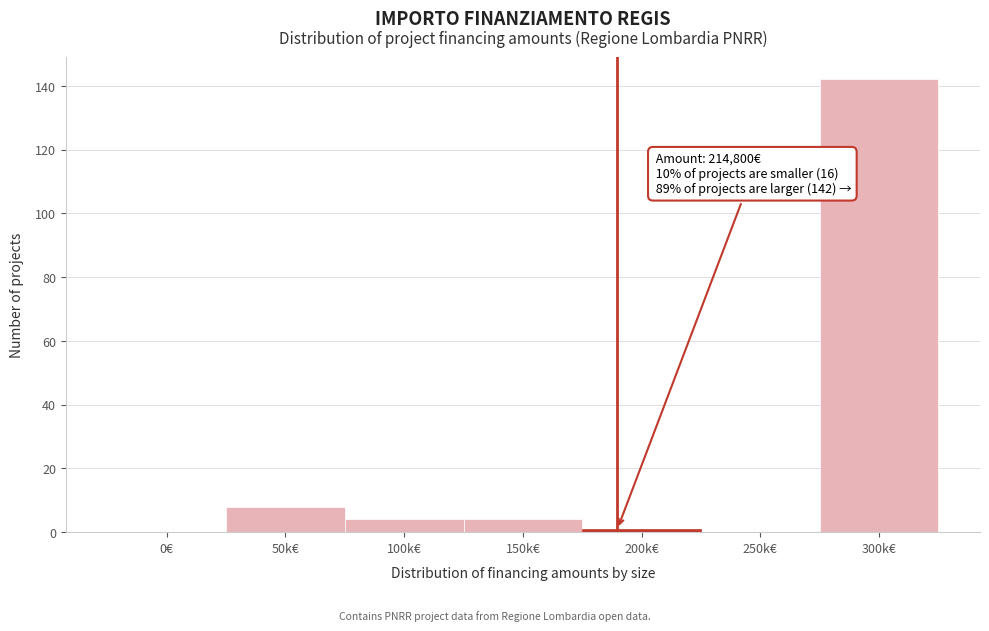

Reading left to right, extract all data points from this chart.

0€=0	50k€=8	100k€=4	150k€=4	200k€=1	250k€=0	300k€=142